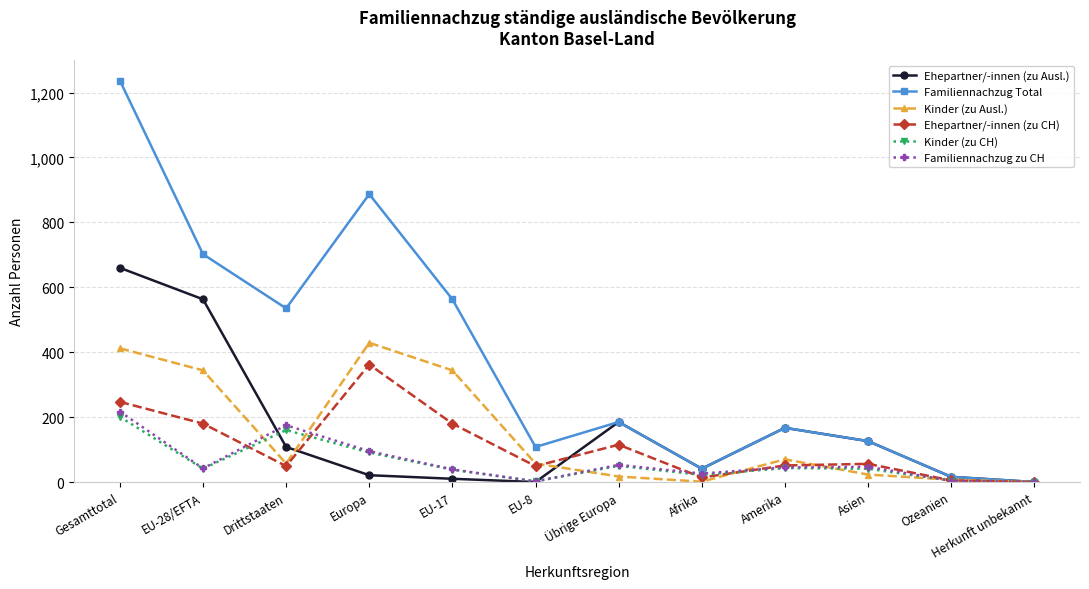

What is the greatest value displayed?

1237